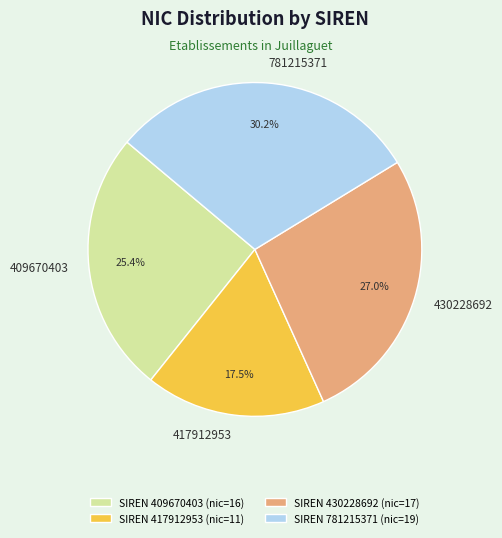

Rank the categories by value from highest to lowest.

SIREN 781215371 (nic=19), SIREN 430228692 (nic=17), SIREN 409670403 (nic=16), SIREN 417912953 (nic=11)